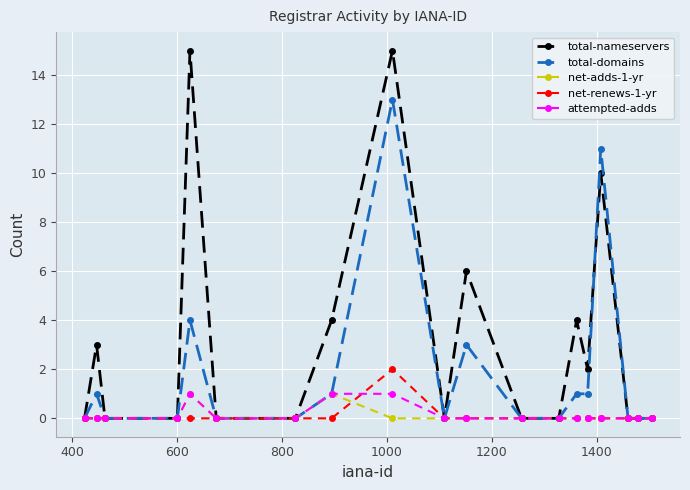

Which series has the largest total across all categories?

total-nameservers